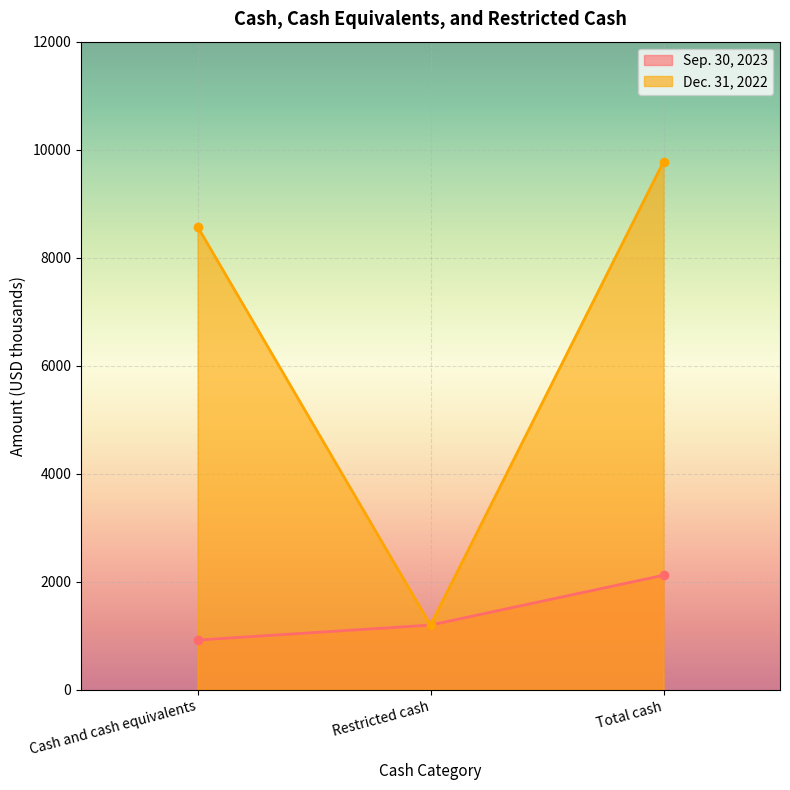

What is the total value across all series at Total cash?

11899